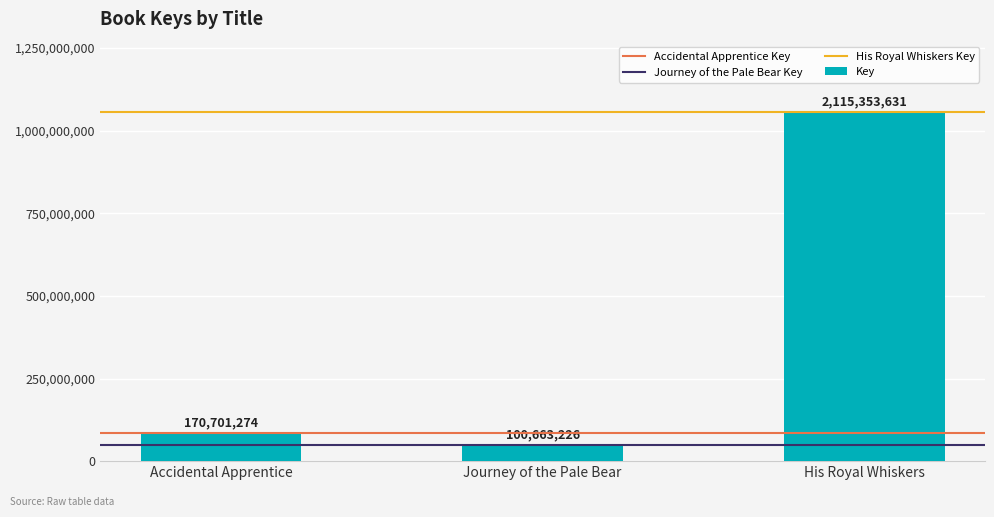

At which category does the chart reach its minimum across all series?

Journey of the Pale Bear